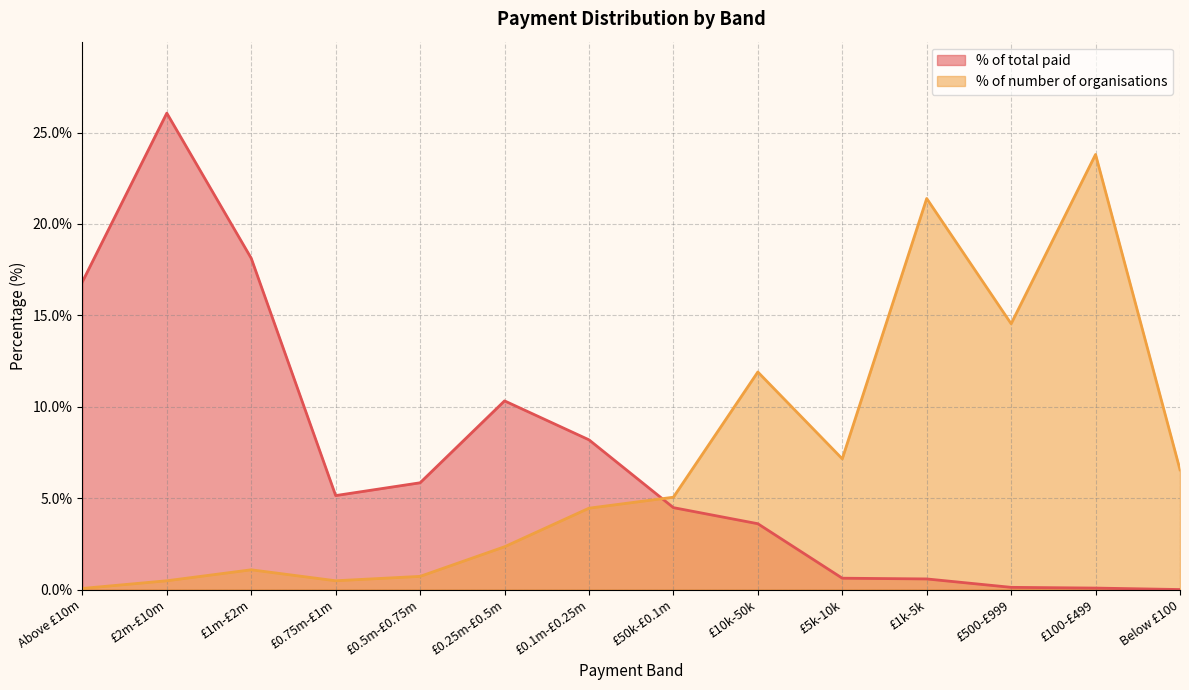

Reading right to left, what are all the values shown in this chart?

% of total paid: Below £100=0.0	£100-£499=0.1	£500-£999=0.1	£1k-5k=0.6	£5k-10k=0.6	£10k-50k=3.6	£50k-£0.1m=4.5	£0.1m-£0.25m=8.2	£0.25m-£0.5m=10.3	£0.5m-£0.75m=5.8	£0.75m-£1m=5.1	£1m-£2m=18.1	£2m-£10m=26.1	Above £10m=16.8
% of number of organisations: Below £100=6.5	£100-£499=23.8	£500-£999=14.5	£1k-5k=21.4	£5k-10k=7.2	£10k-50k=11.9	£50k-£0.1m=5.0	£0.1m-£0.25m=4.5	£0.25m-£0.5m=2.3	£0.5m-£0.75m=0.7	£0.75m-£1m=0.5	£1m-£2m=1.1	£2m-£10m=0.5	Above £10m=0.1